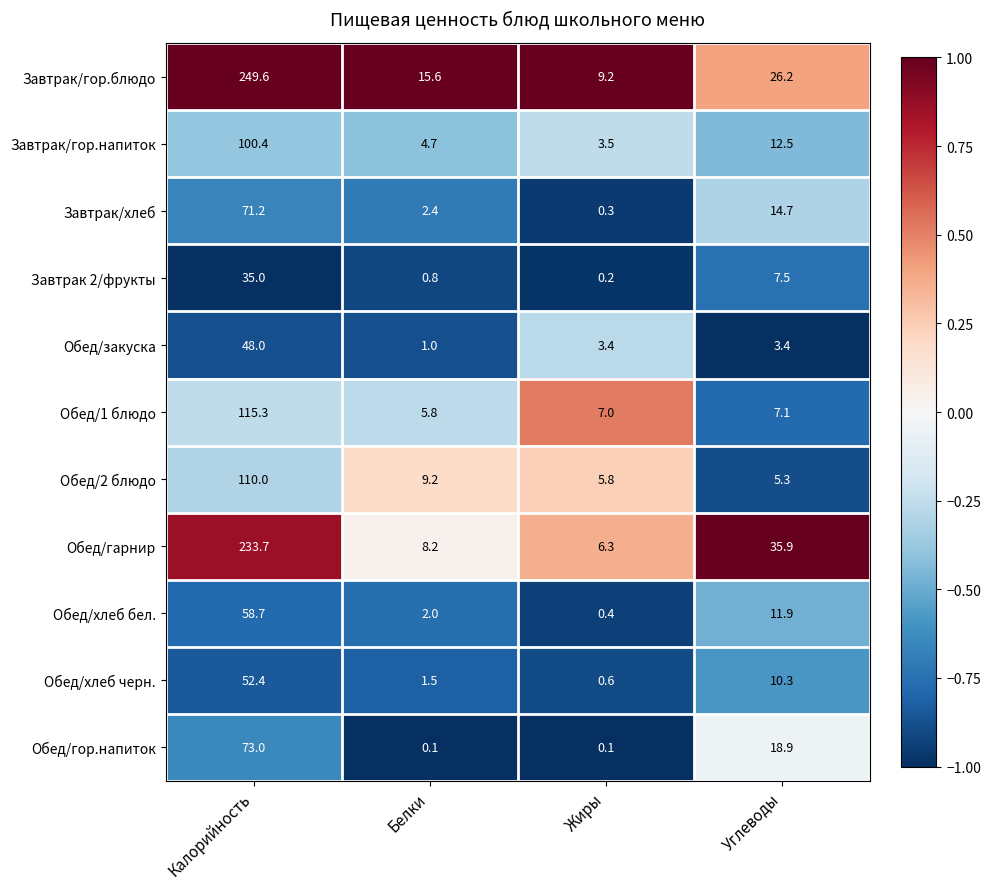

True or false: Обед/хлеб бел. has a value of 7.4 at Углеводы.

False